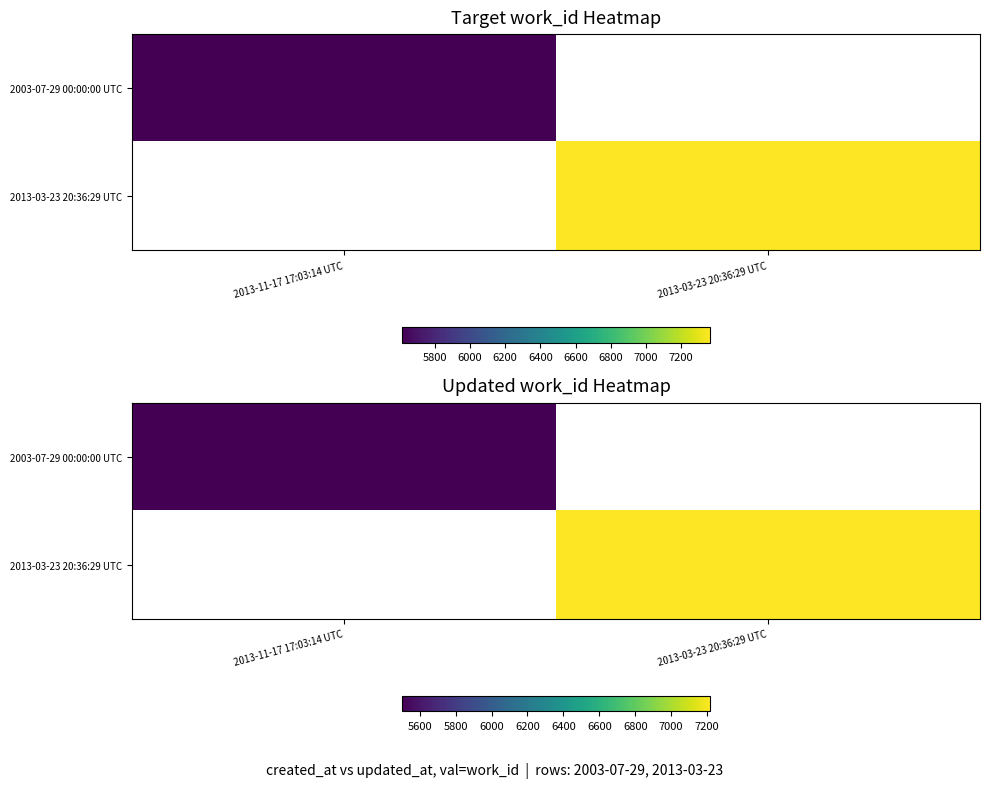

What is the smallest value displayed?

5499.8